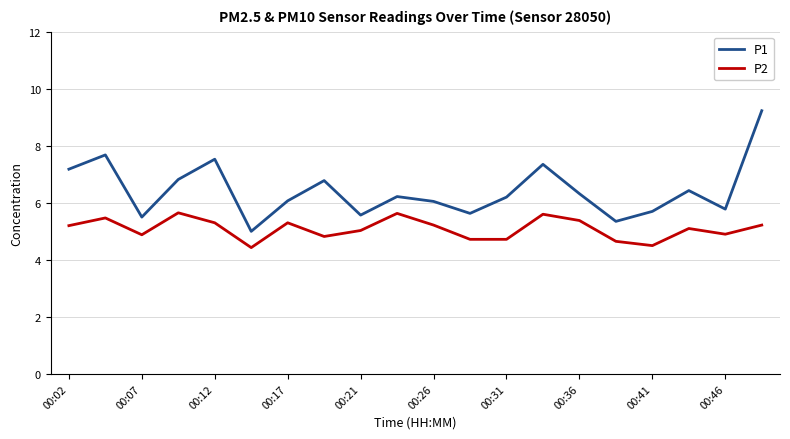

What is the difference between the maximum and minimum values in the P2 series?

1.2